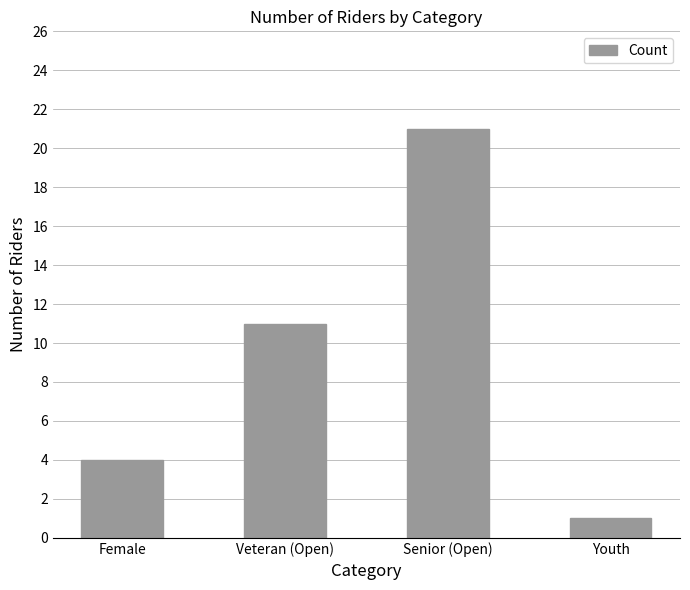

Which label corresponds to the largest value in the chart?

Senior (Open)